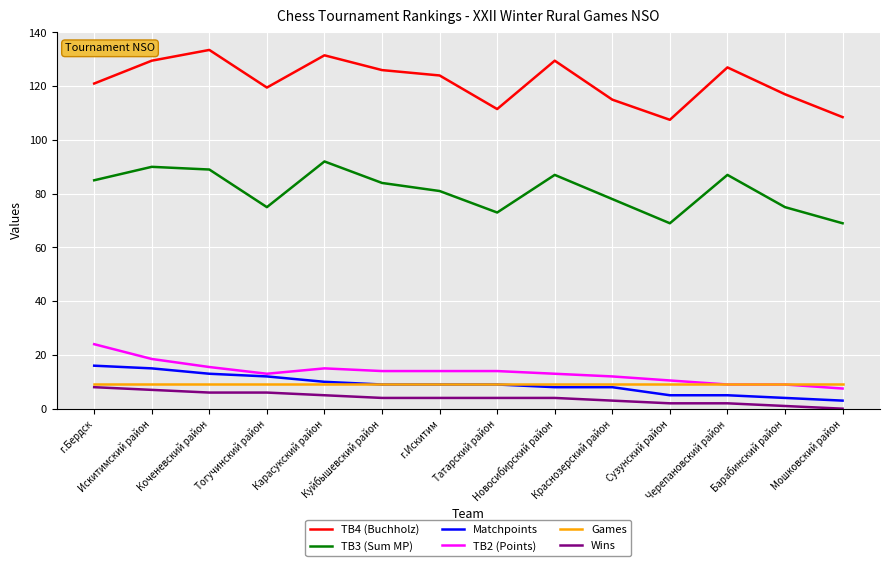

What are all the series names shown in the legend?

TB4 (Buchholz), TB3 (Sum MP), Matchpoints, TB2 (Points), Games, Wins